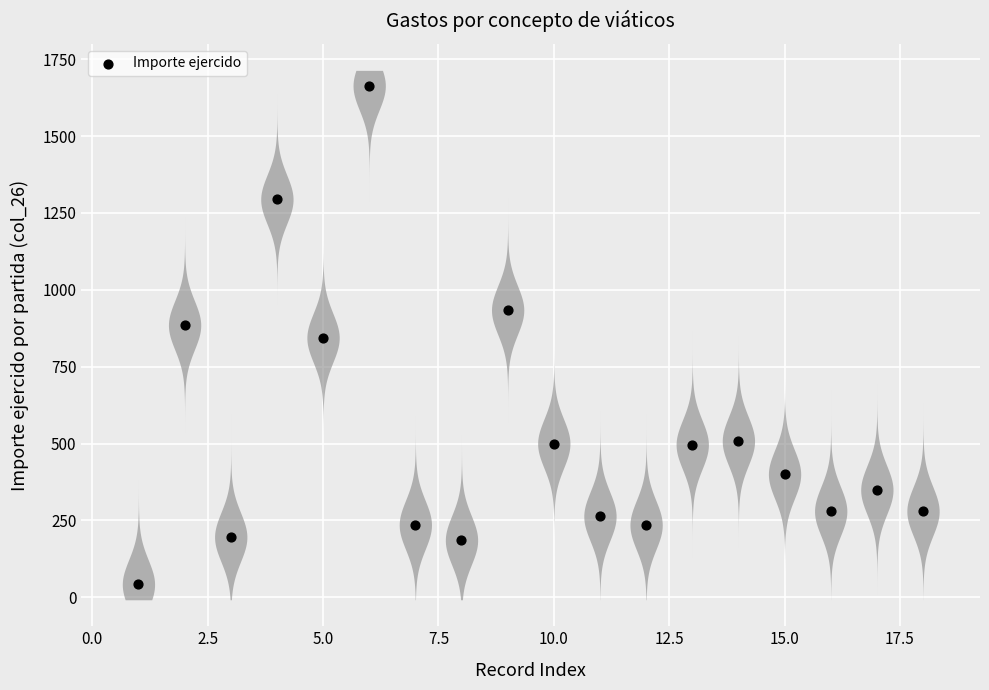

What is the range of X values (max minus min)?

17.0